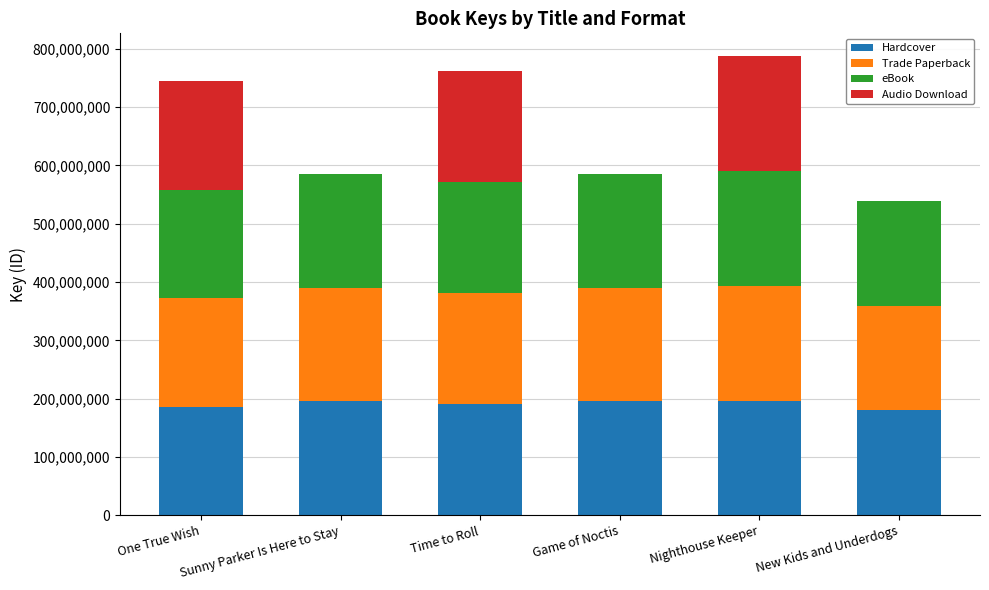

What is the total value across all series at One True Wish?

744429856